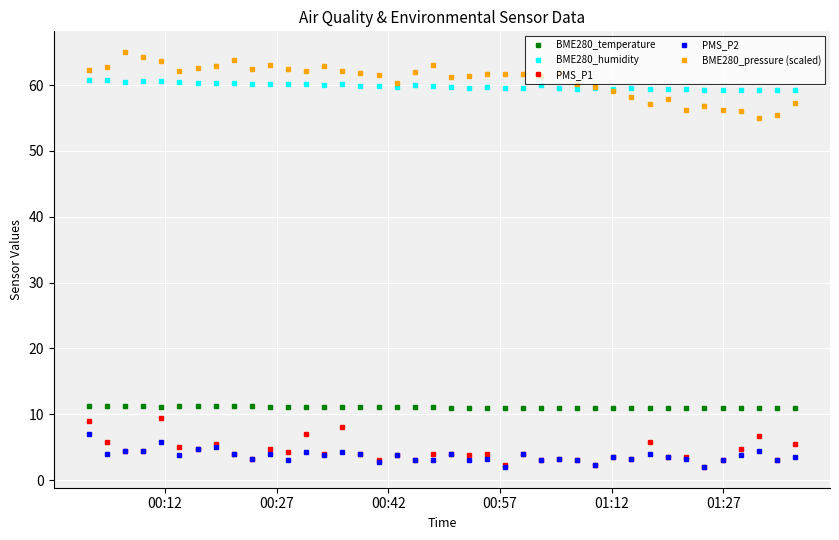

True or false: PMS_P2 and BME280_pressure (scaled) intersect in this chart.

False